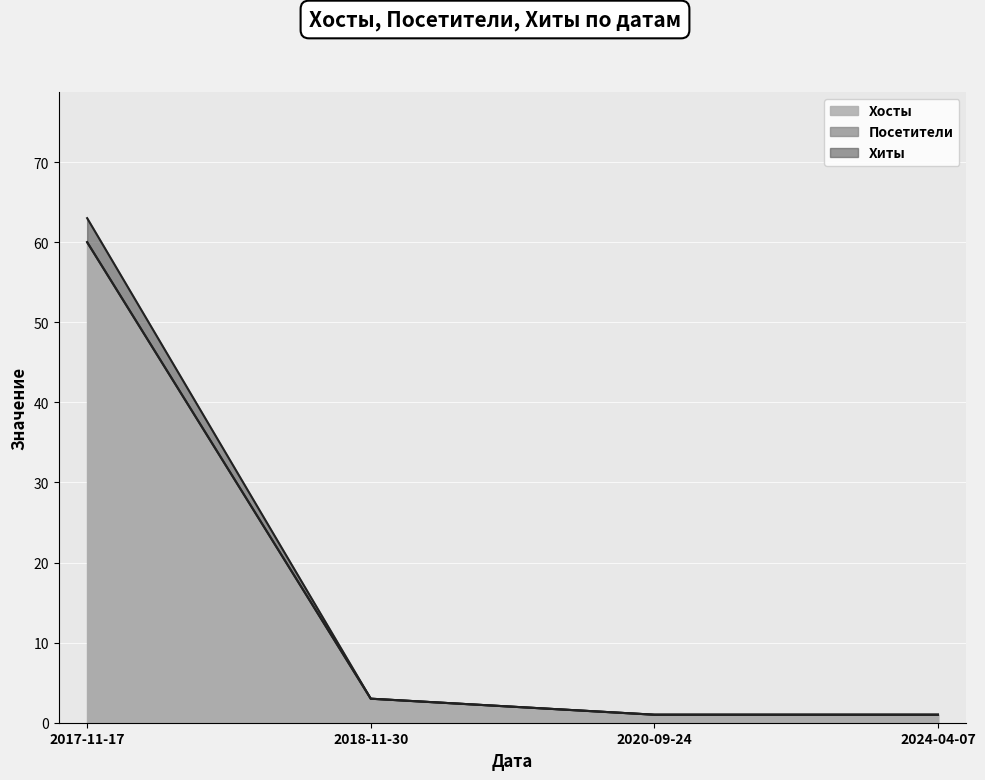

True or false: Хиты and Посетители intersect in this chart.

False